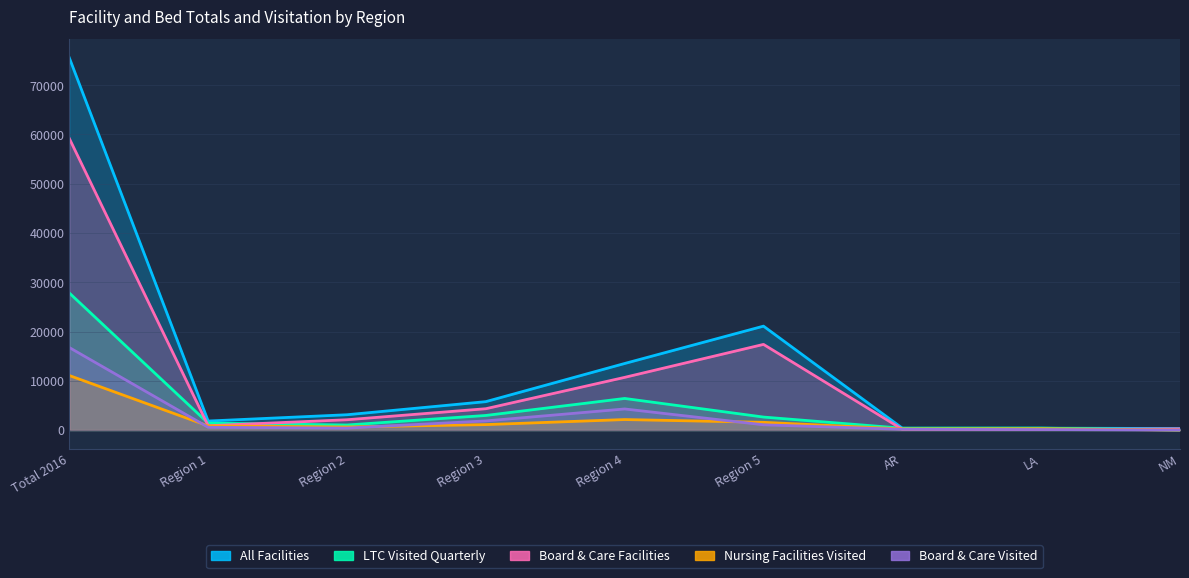

True or false: Board & Care Facilities and All Facilities intersect in this chart.

False